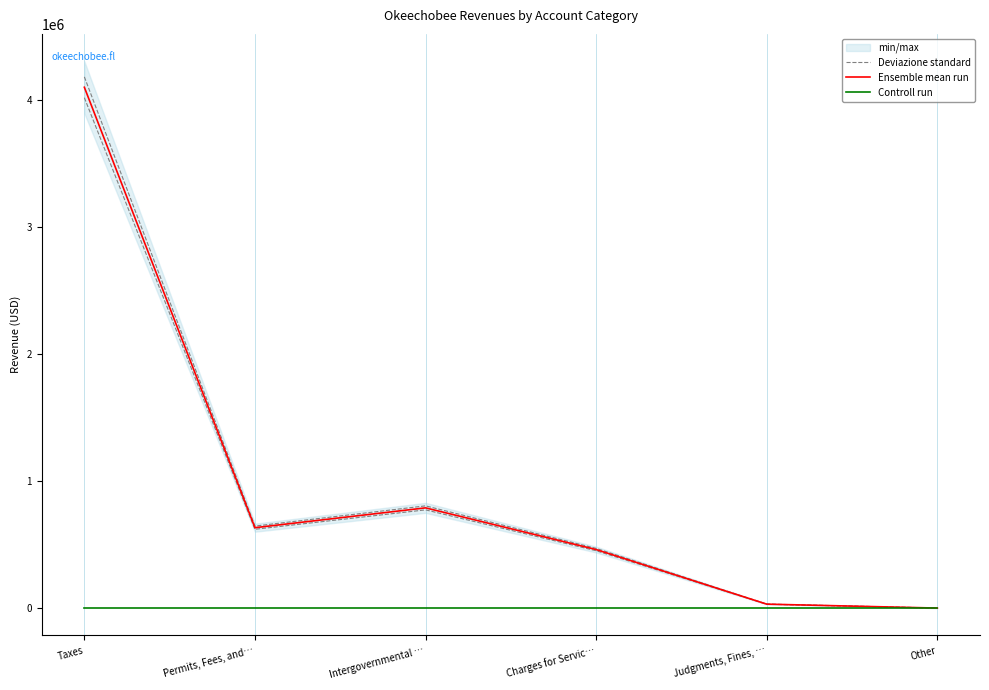

How many data points in Deviazione standard are less than 645141?

3